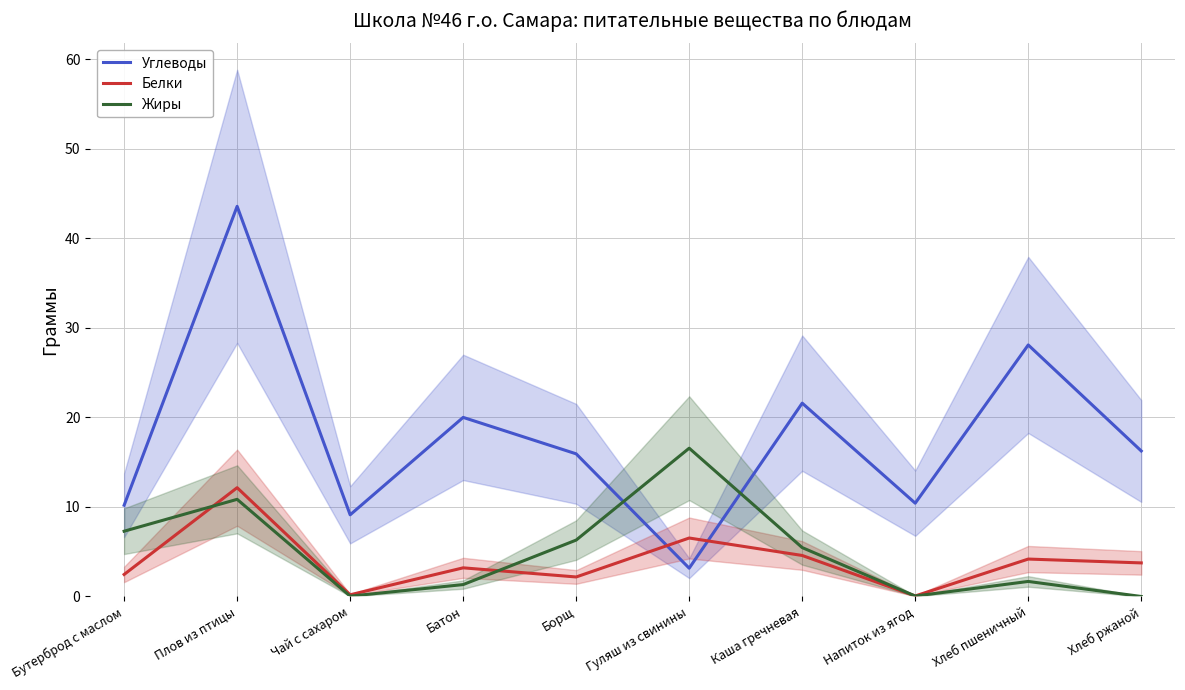

Between Борщ and Плов из птицы, which is larger?

Плов из птицы